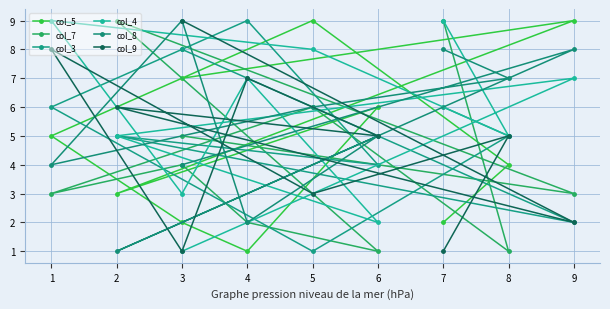

What is the spread (max minus min) of values at 9?

7